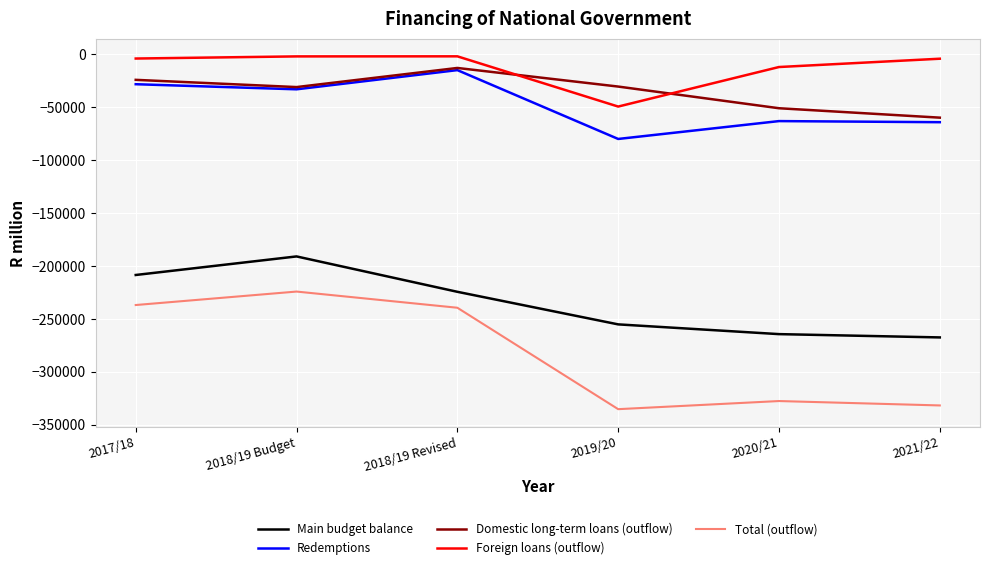

True or false: Domestic long-term loans (outflow) has more than 2 points higher than both neighbors.

False